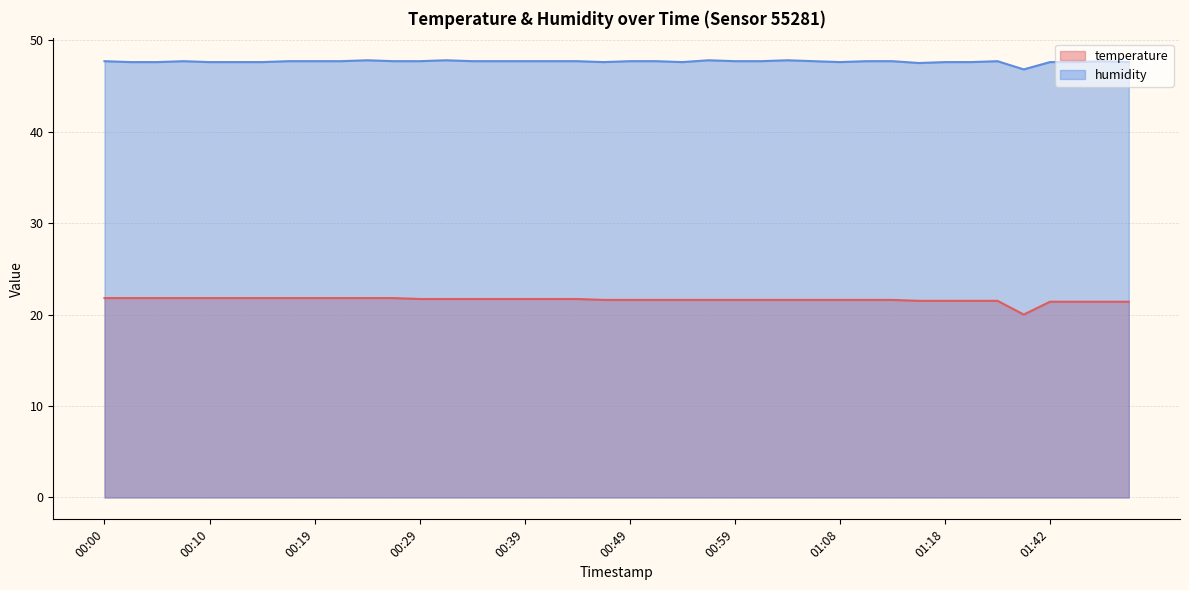

What is the greatest value displayed?

47.8